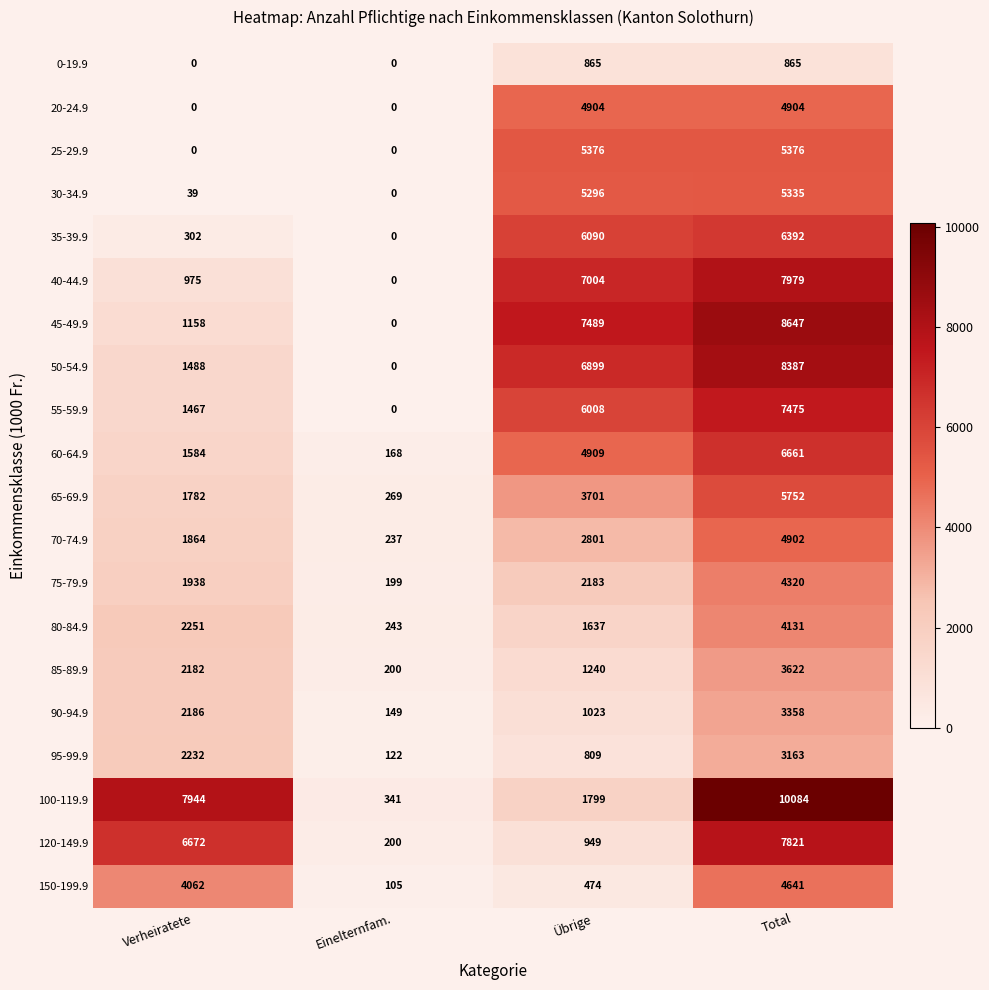

List the series in order of their peak value, lowest first.

0-19.9, 95-99.9, 90-94.9, 85-89.9, 80-84.9, 75-79.9, 150-199.9, 70-74.9, 20-24.9, 30-34.9, 25-29.9, 65-69.9, 35-39.9, 60-64.9, 55-59.9, 120-149.9, 40-44.9, 50-54.9, 45-49.9, 100-119.9